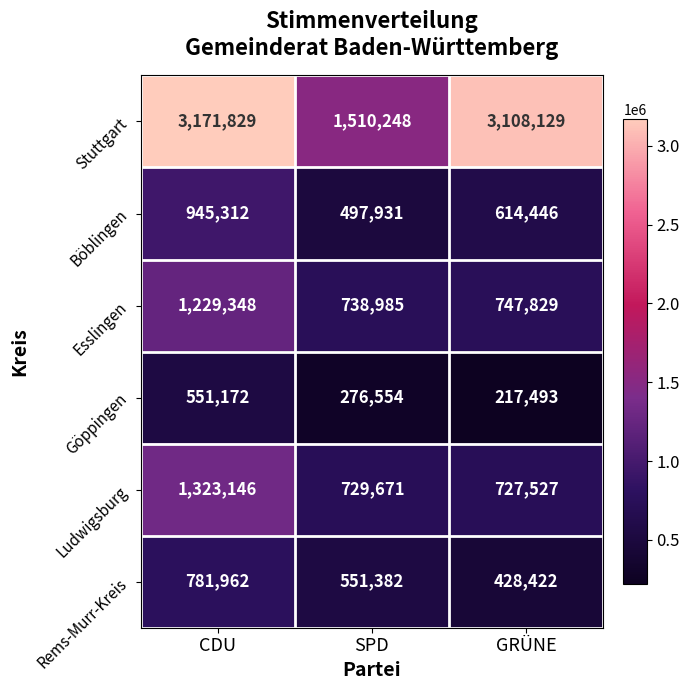

At how many categories does at least one series exceed 2782448?

2